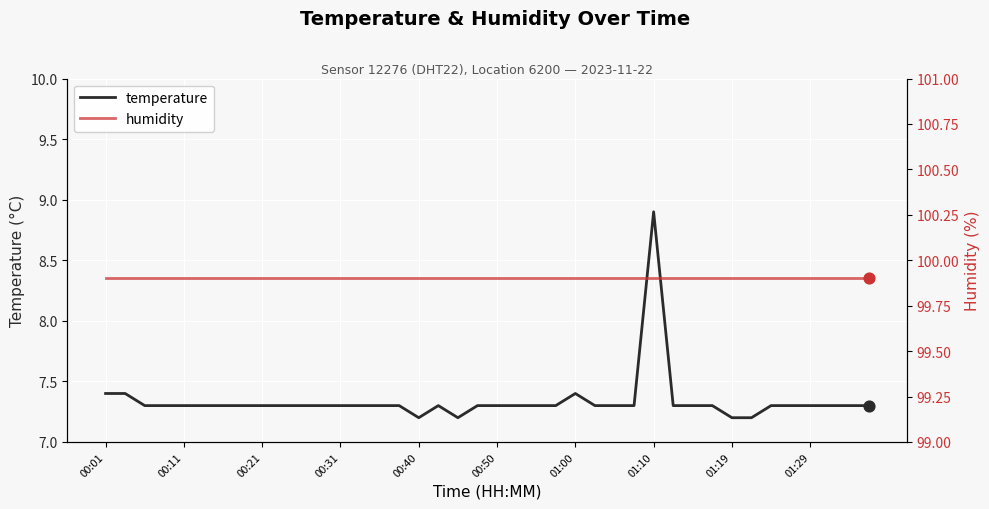

Which series has the largest total across all categories?

humidity